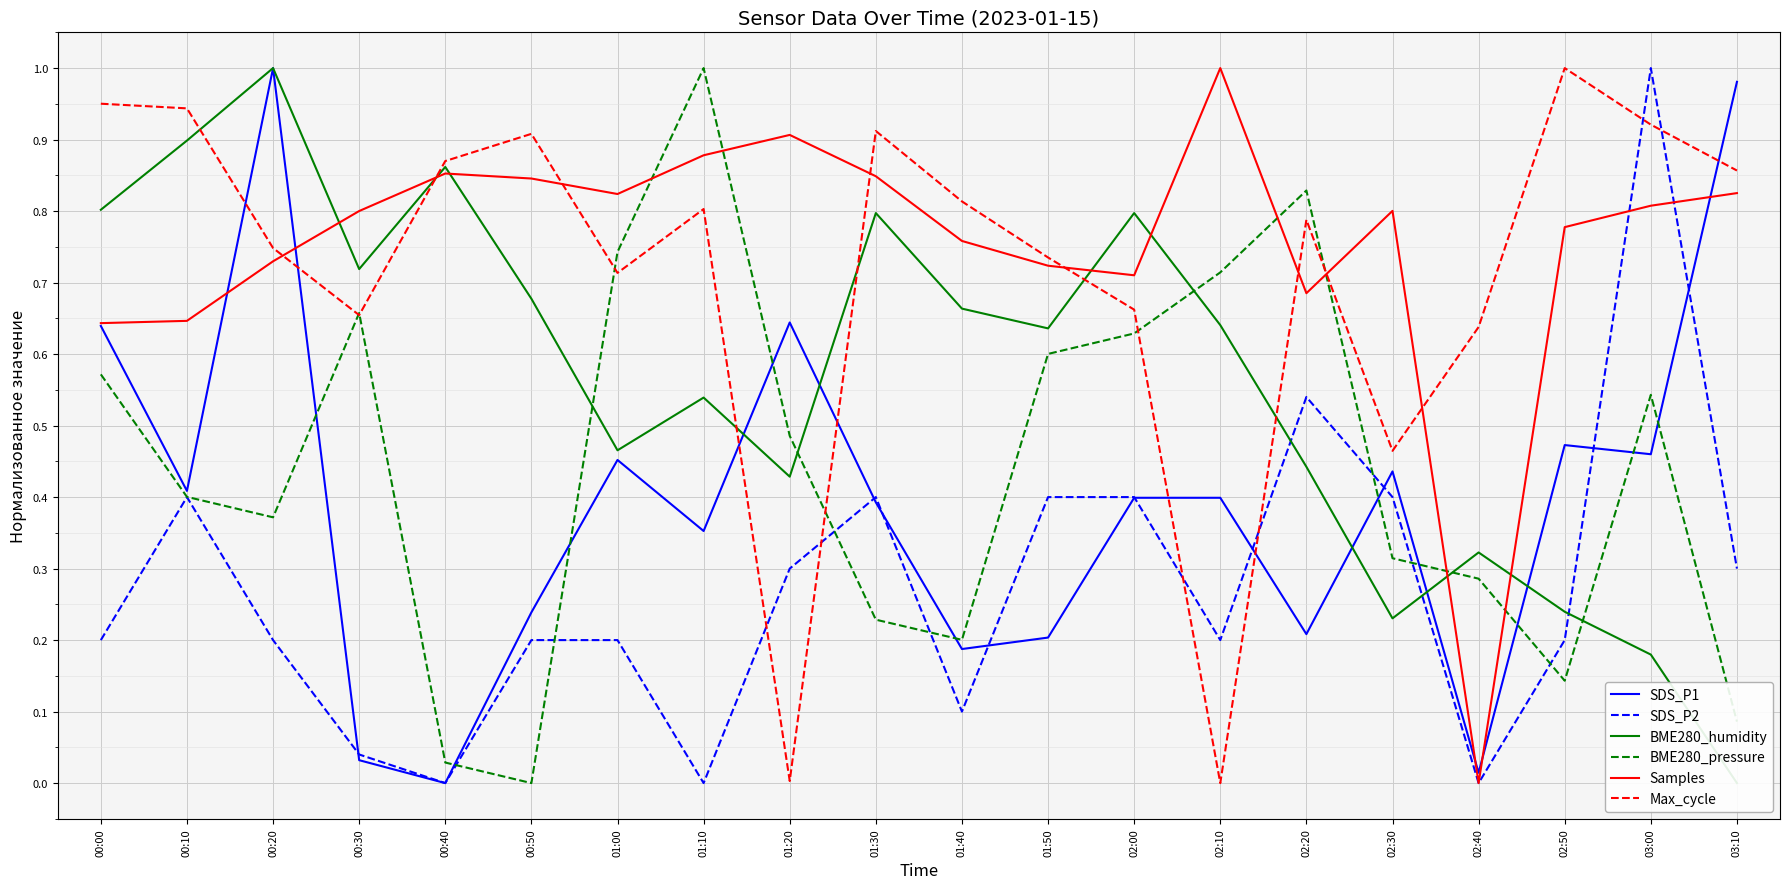

What is the label of the 10th point from the right?

01:40